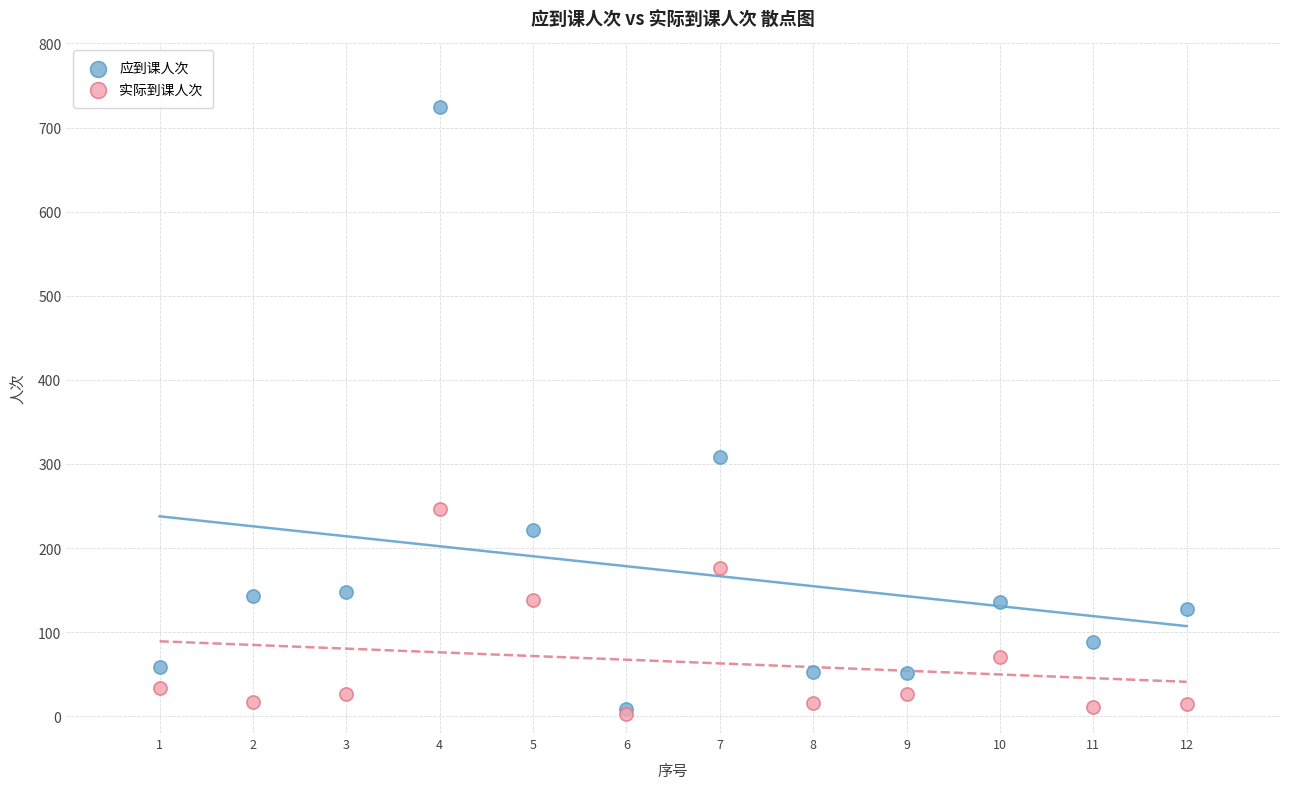

What are all the series names shown in the legend?

应到课人次, 实际到课人次